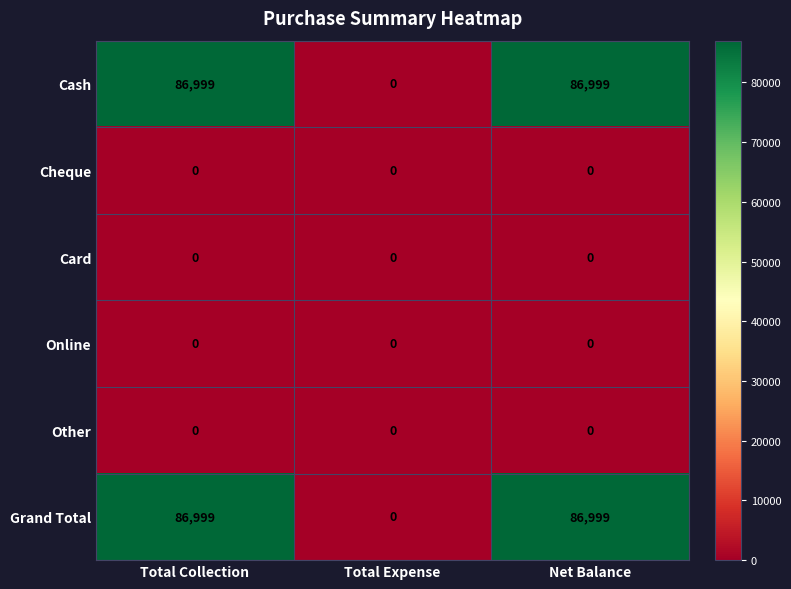

The Grand Total series shows -57215 at Total Expense. True or false?

False